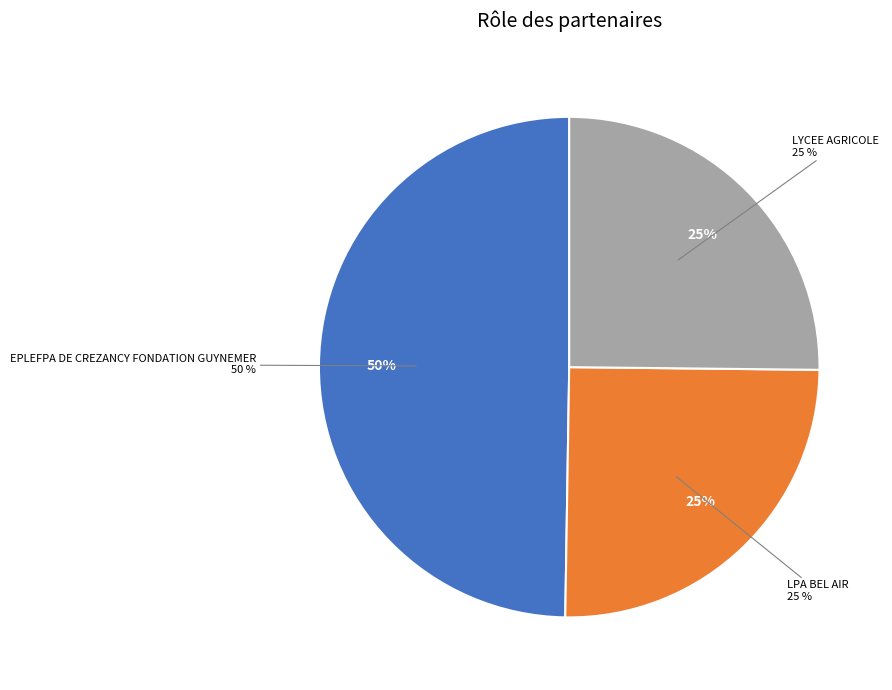

What percentage is the LYCEE AGRICOLE slice, to the nearest percent?

25%